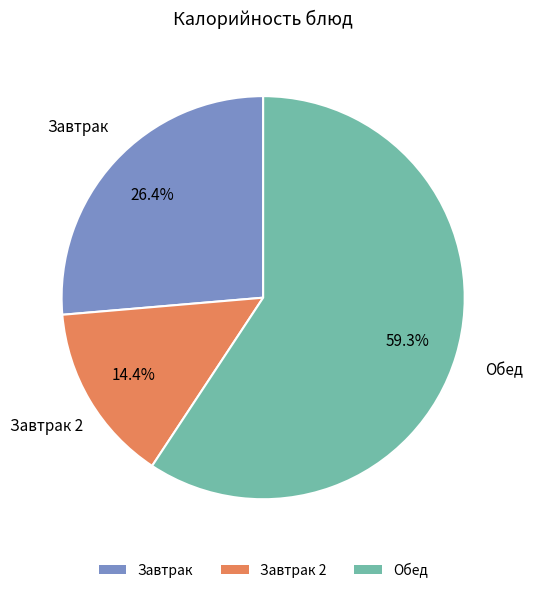

Is the sum of Завтрак 2 and Завтрак greater than half?

No